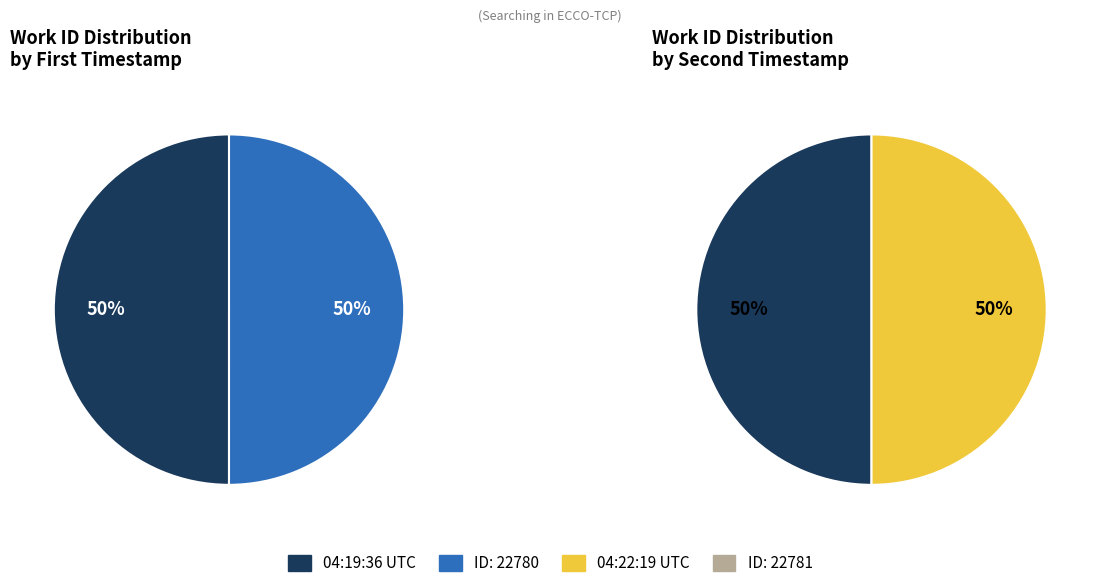

To the nearest percent, what percentage of the pie is 22781?

50%